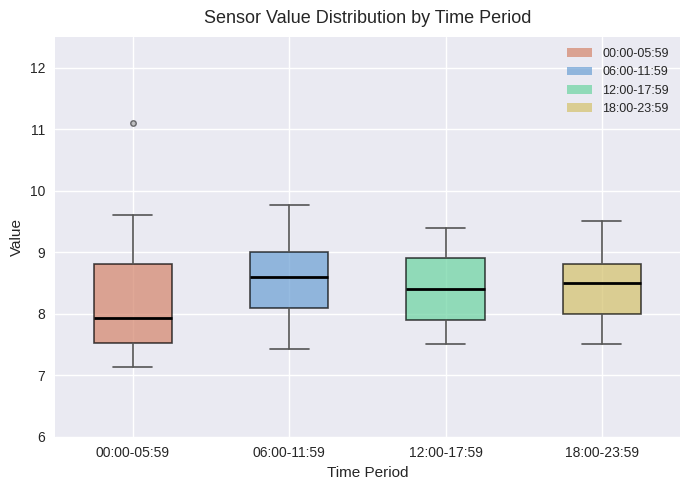

Reading left to right, transcribe this box plot: for each box, give where its median line is, the range the box spans, and where its two whiskers end, as read against the y-axis. The values are not printed on the chart, so give them approximately, as read against the axis.

00:00-05:59: median 7.9, box 7.5 to 8.8, whiskers 7.1 to 9.6
06:00-11:59: median 8.6, box 8.1 to 9.0, whiskers 7.4 to 9.8
12:00-17:59: median 8.4, box 7.9 to 8.9, whiskers 7.5 to 9.4
18:00-23:59: median 8.5, box 8.0 to 8.8, whiskers 7.5 to 9.5